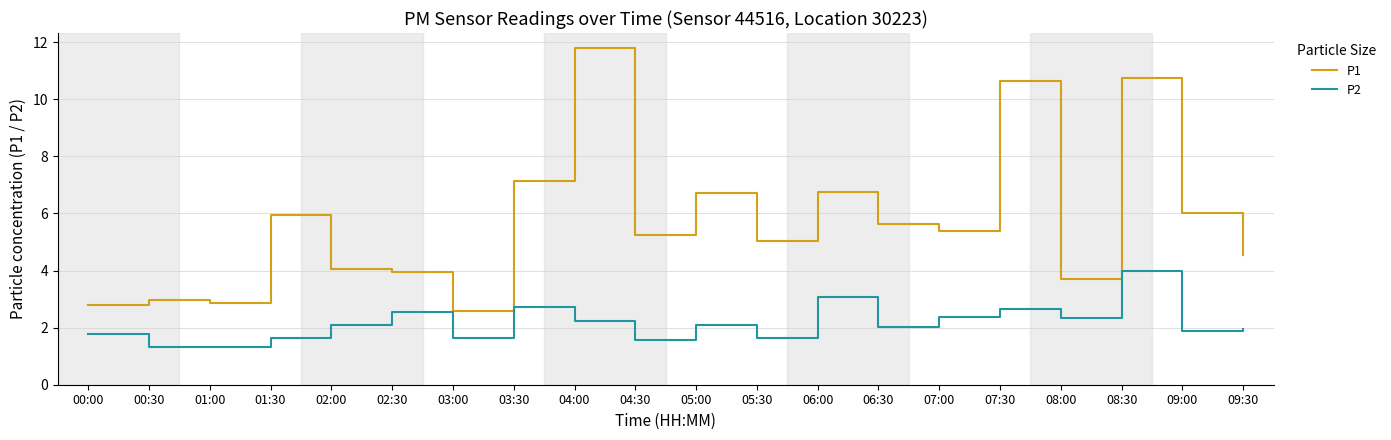

What position from the left is 08:30?

18